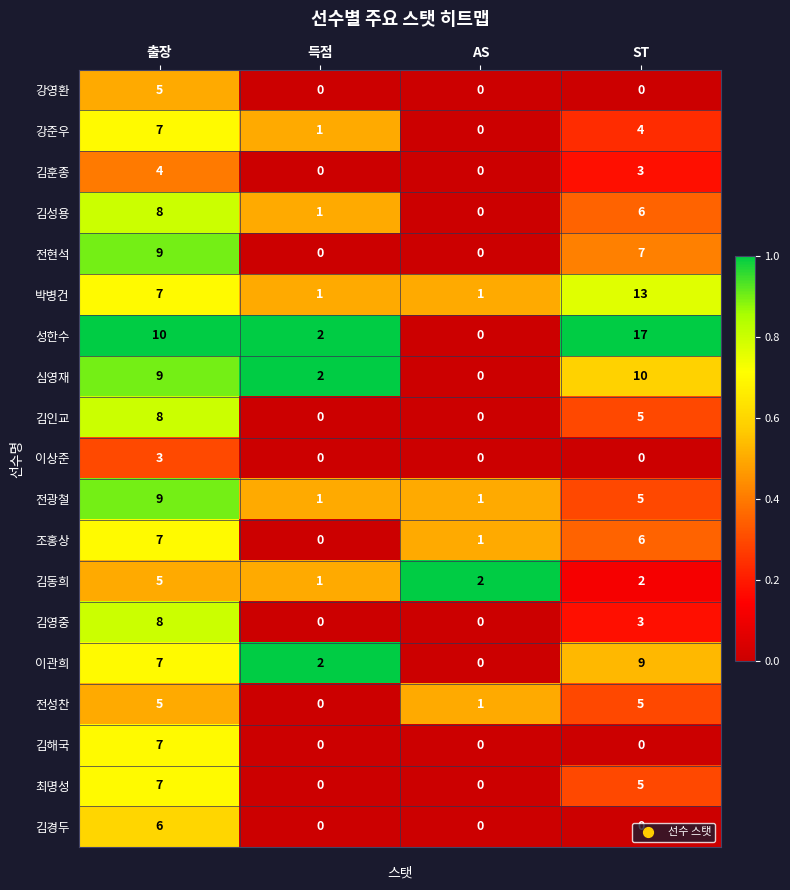

The value of 김인교 at 출장 is 11. True or false?

False